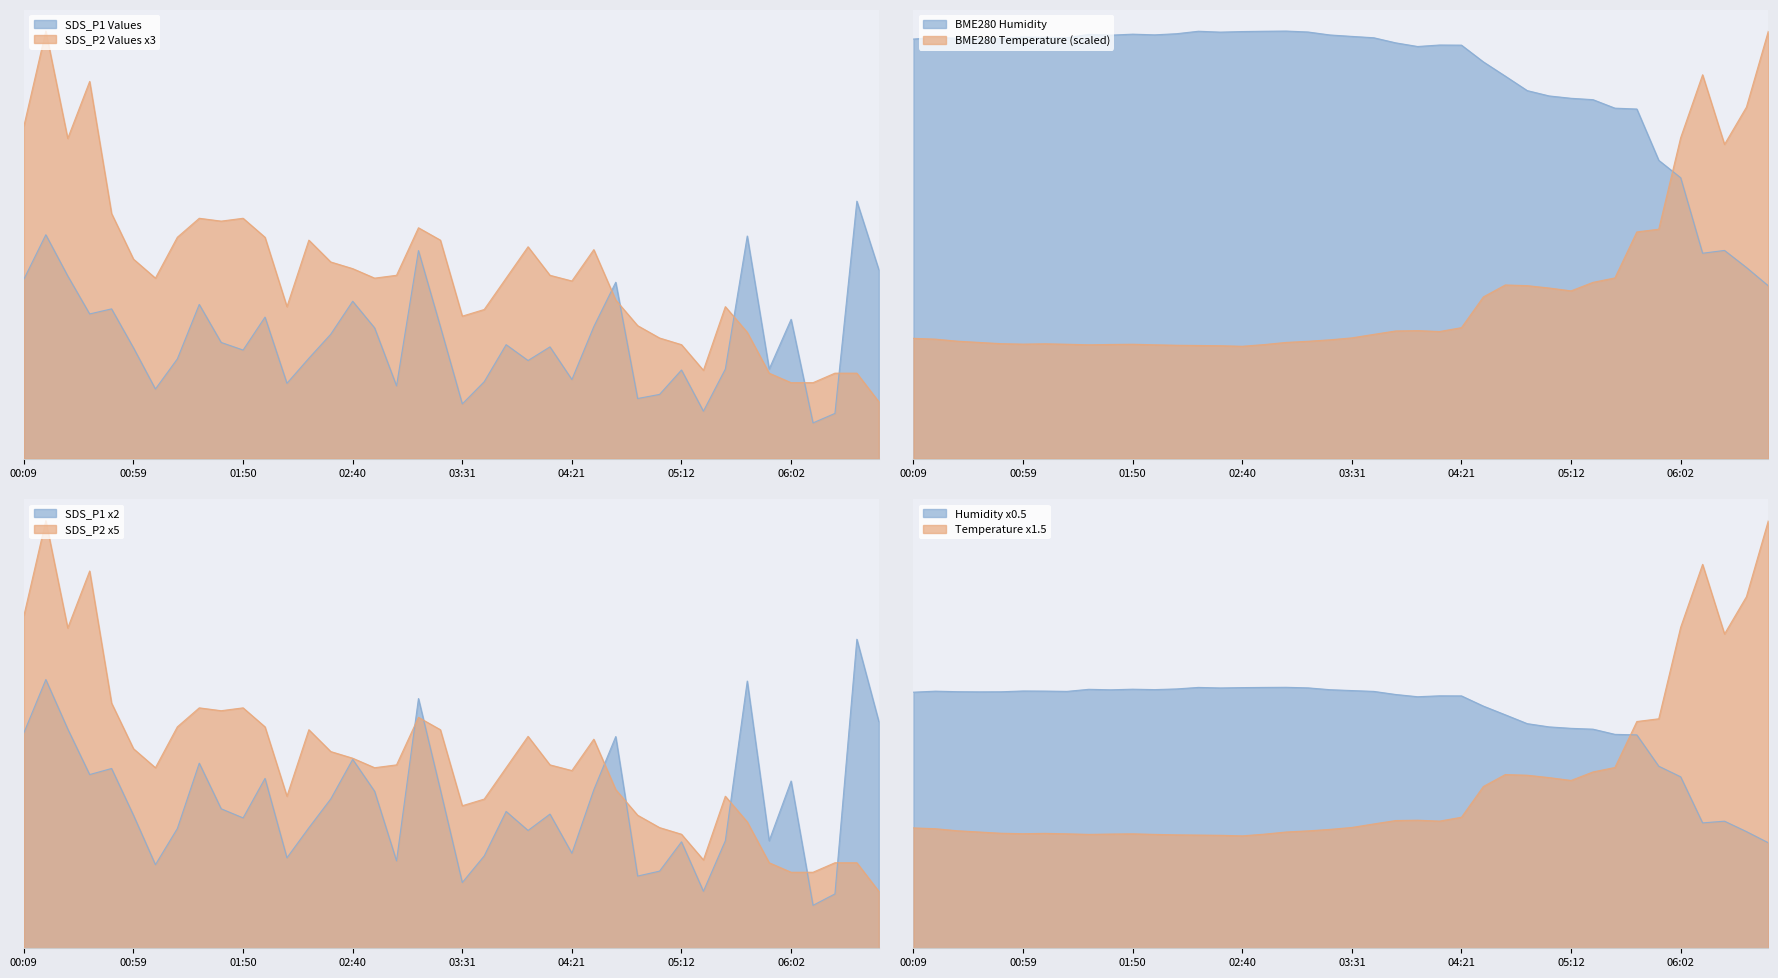

Which series changed the most between 05:52 and 06:22?

SDS_P1